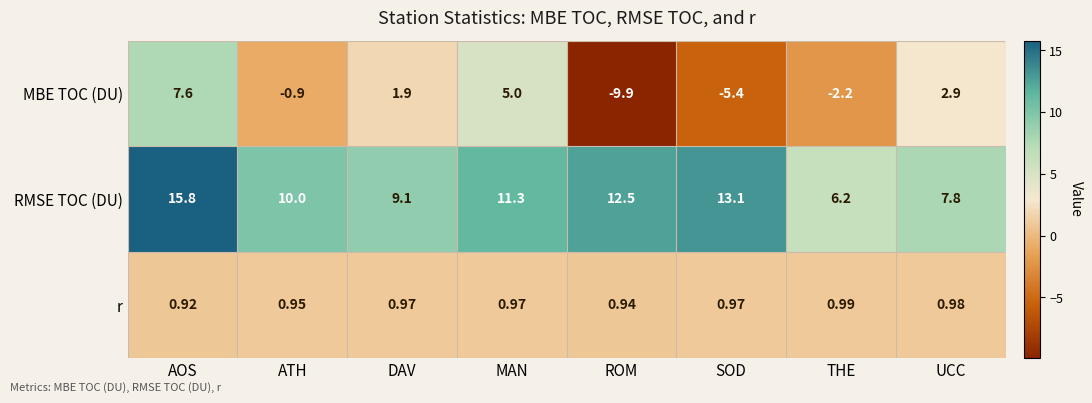

Is the value of r at DAV greater than the value of RMSE TOC (DU) at SOD?

No